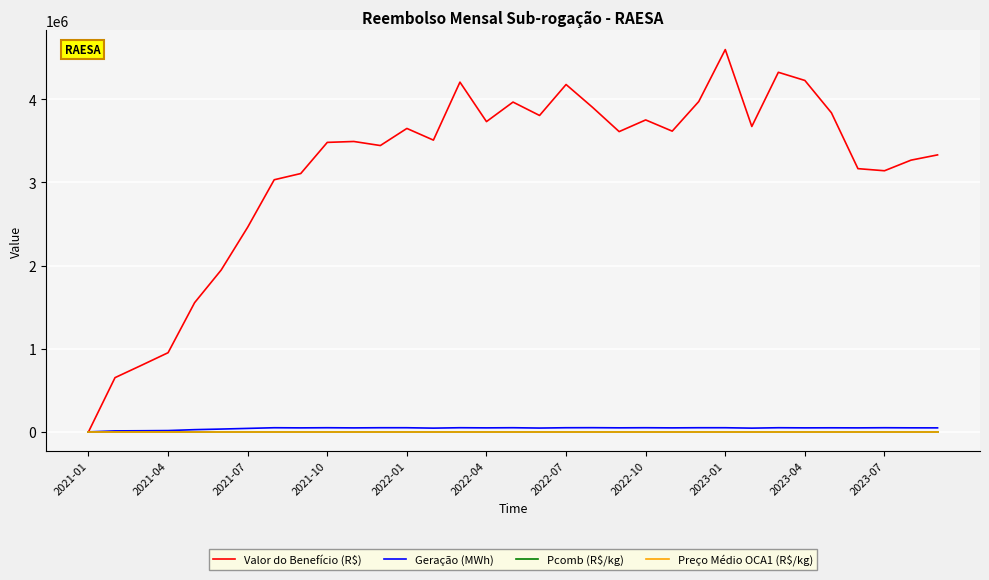

Which series has the largest range (max minus min)?

Valor do Benefício (R$)